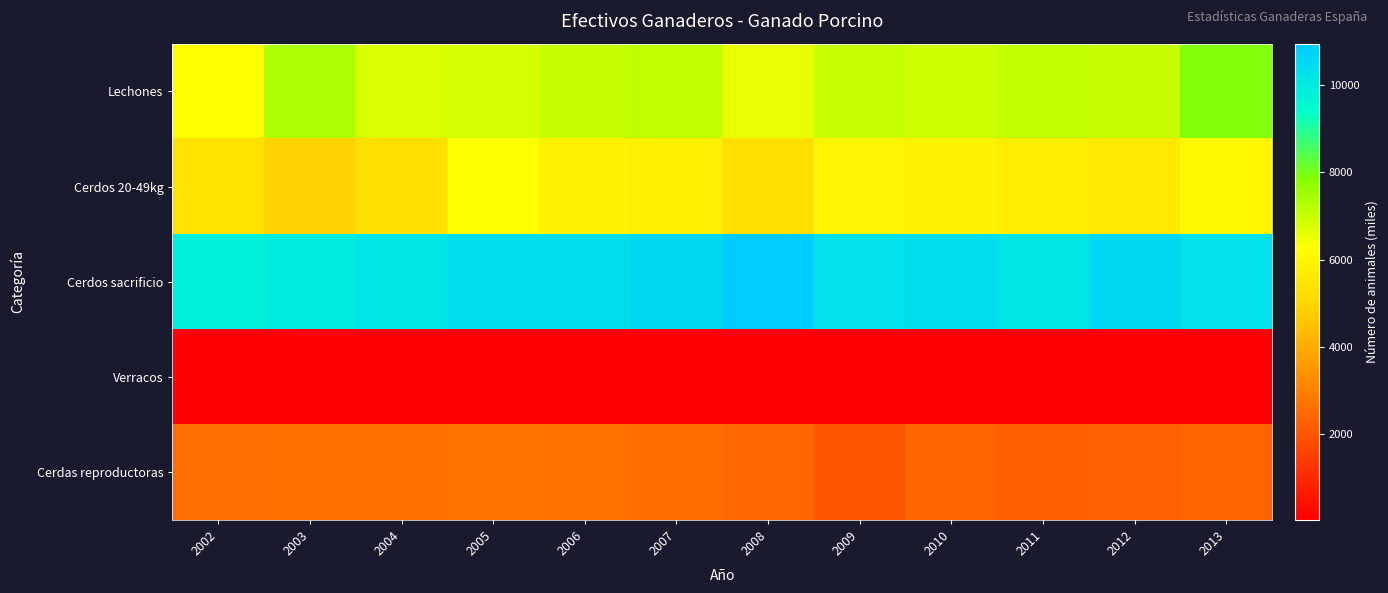

How many distinct data groups are displayed?

5